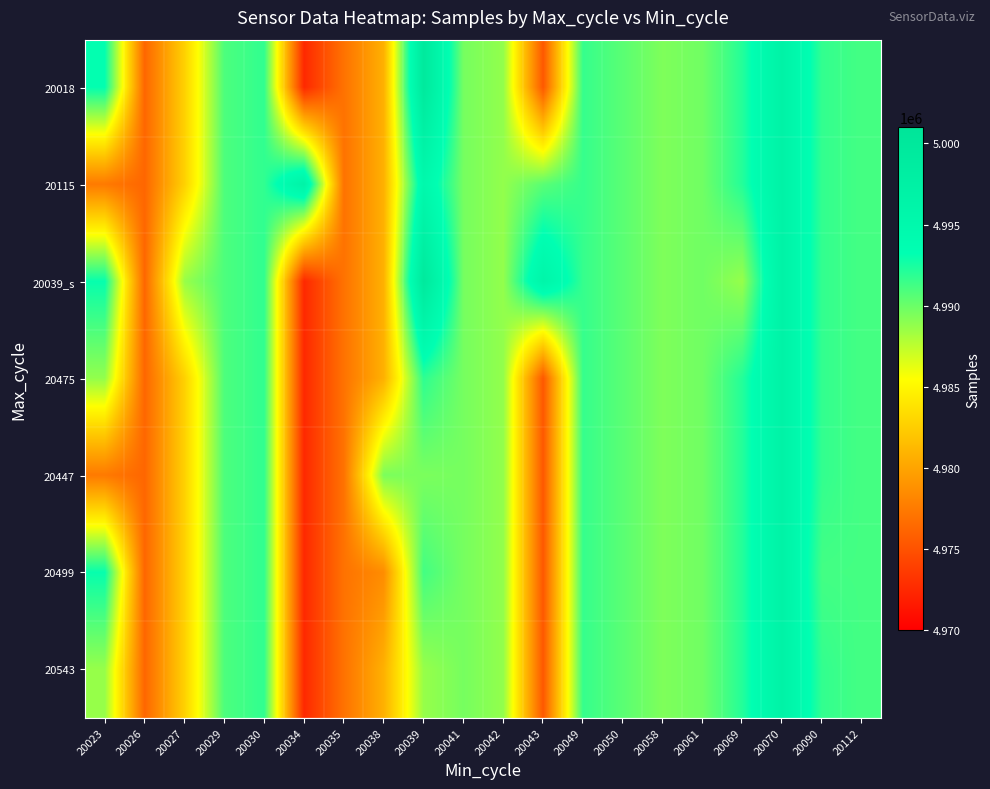

Which has a higher value, 20029 or 20035?

20029